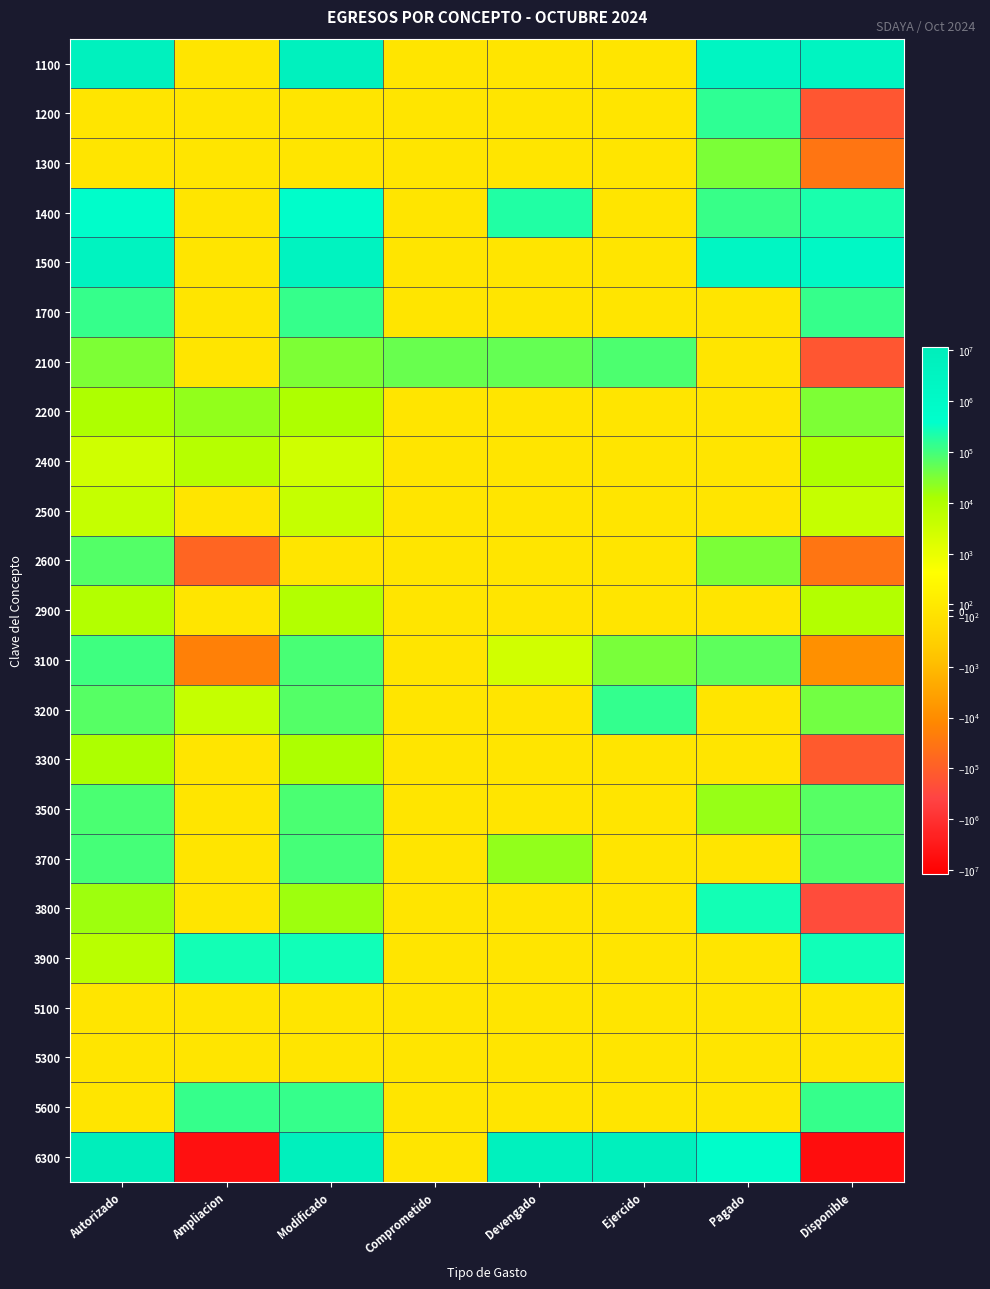

What is the greatest value displayed?

11666666.0